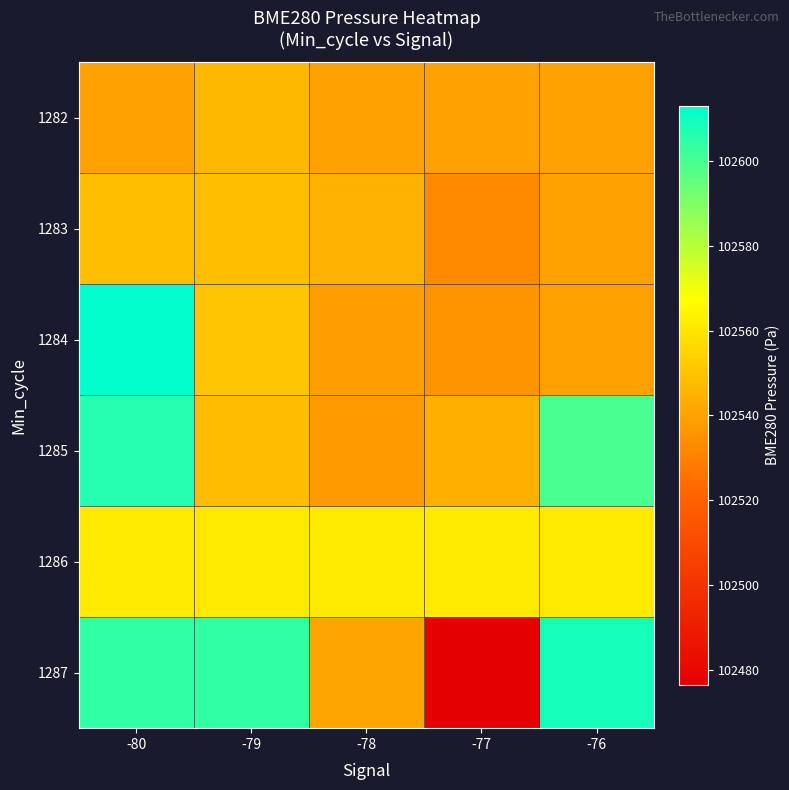

Reading right to left, list all the values displayed in this chart.

1282: -76=102539.7	-77=102539.7	-78=102539.7	-79=102546.6	-80=102539.7
1283: -76=102539.7	-77=102532.6	-78=102544.7	-79=102548.4	-80=102548.4
1284: -76=102539.8	-77=102535.6	-78=102538.8	-79=102550.2	-80=102613.1
1285: -76=102600.1	-77=102543.9	-78=102537.7	-79=102547.5	-80=102606.3
1286: -76=102561.3	-77=102561.3	-78=102561.3	-79=102561.3	-80=102561.3
1287: -76=102609.2	-77=102476.5	-78=102541.0	-79=102604.5	-80=102604.5